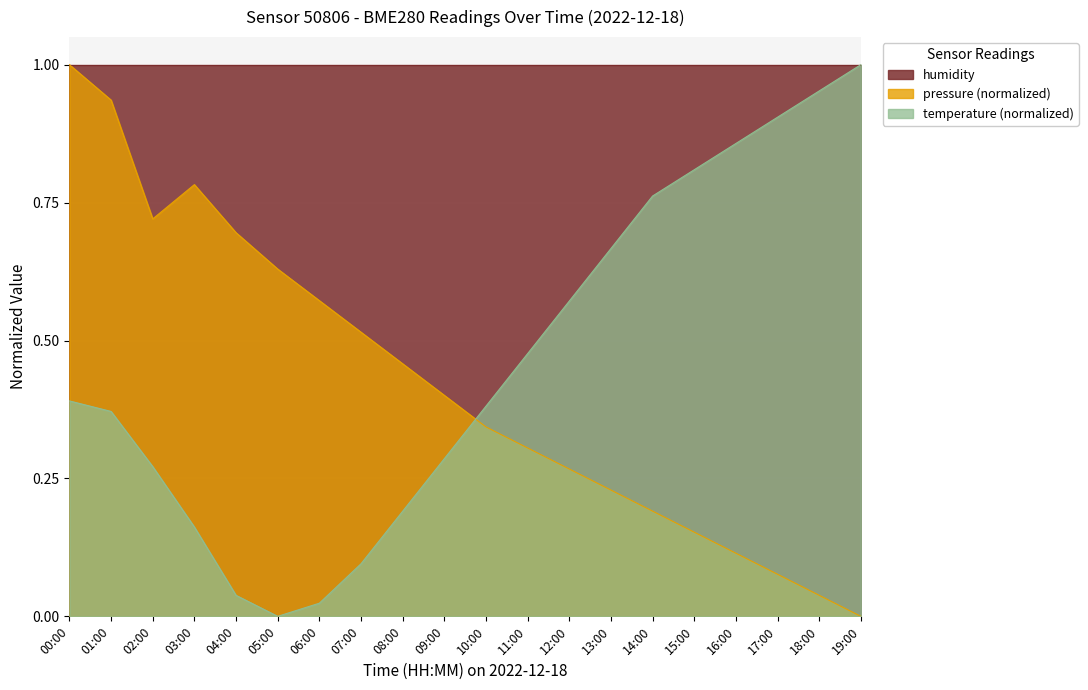

List the labels in order of pressure value, largest first.

00:00, 01:00, 03:00, 02:00, 04:00, 05:00, 06:00, 07:00, 08:00, 09:00, 10:00, 11:00, 12:00, 13:00, 14:00, 15:00, 16:00, 17:00, 18:00, 19:00